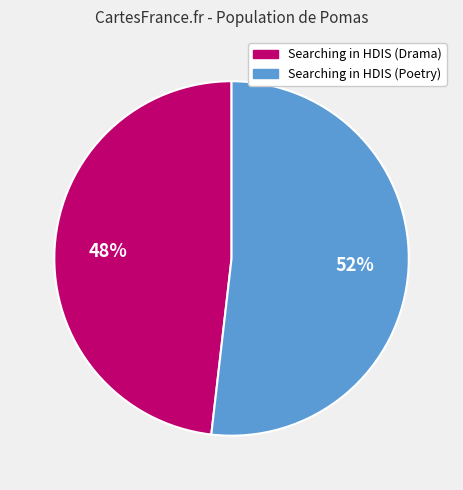

Is it true that Searching in HDIS (Drama) is 48% of the pie?

True